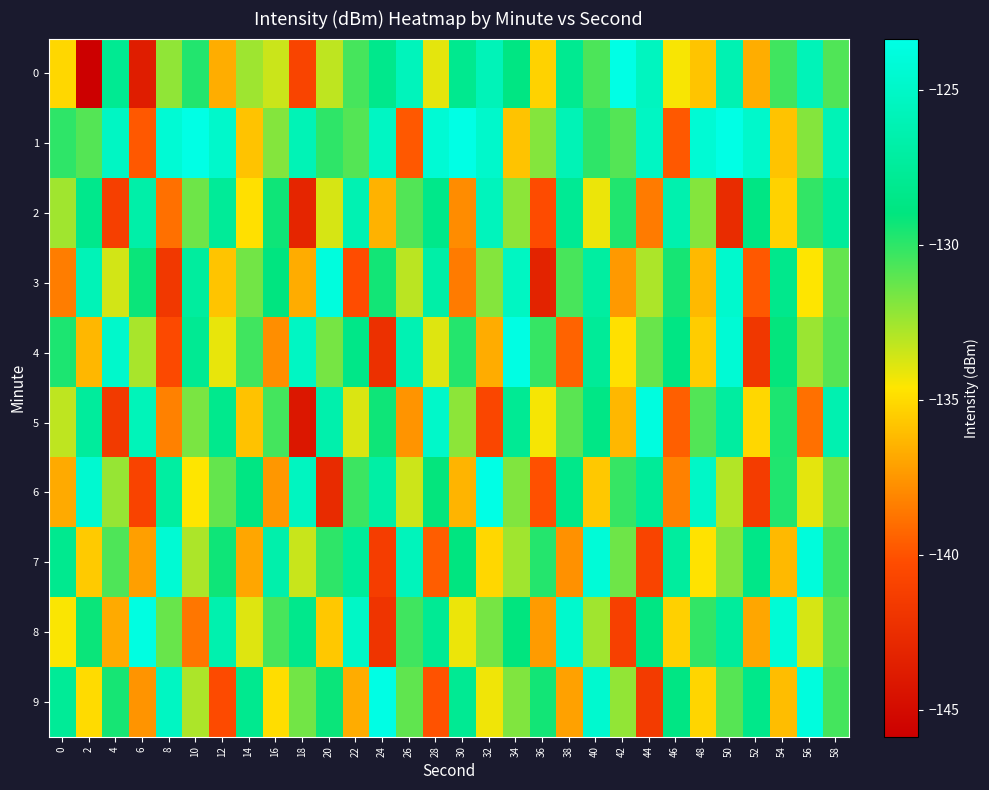

Reading left to right, list all the values displayed in this chart.

0: 0=-135.1	2=-145.9	4=-127.9	6=-143.6	8=-132.2	10=-129.8	12=-136.7	14=-132.5	16=-133.4	18=-140.9	20=-133.2	22=-130.5	24=-128.3	26=-125.7	28=-134.0	30=-128.1	32=-125.8	34=-128.8	36=-135.3	38=-128.0	40=-130.7	42=-123.4	44=-125.4	46=-134.5	48=-135.8	50=-126.2	52=-136.6	54=-130.4	56=-125.8	58=-130.8
1: 0=-130.0	2=-130.9	4=-125.2	6=-139.8	8=-124.3	10=-123.3	12=-124.8	14=-135.9	16=-131.9	18=-125.9	20=-130.0	22=-130.9	24=-125.2	26=-139.8	28=-124.3	30=-123.3	32=-124.8	34=-135.9	36=-131.9	38=-125.9	40=-130.0	42=-130.9	44=-125.2	46=-139.8	48=-124.3	50=-123.3	52=-124.8	54=-135.9	56=-131.9	58=-125.9
2: 0=-132.5	2=-128.3	4=-141.2	6=-126.7	8=-138.9	10=-131.4	12=-127.6	14=-134.8	16=-129.3	18=-143.1	20=-133.7	22=-126.2	24=-136.5	26=-130.8	28=-128.4	30=-137.9	32=-125.6	34=-132.1	36=-140.3	38=-127.8	40=-134.2	42=-129.7	44=-138.5	46=-126.4	48=-131.9	50=-142.6	52=-128.7	54=-135.3	56=-130.1	58=-127.5
3: 0=-138.4	2=-125.9	4=-133.6	6=-129.2	8=-141.7	10=-127.3	12=-135.8	14=-131.5	16=-128.9	18=-136.7	20=-123.8	22=-140.2	24=-129.4	26=-133.1	28=-126.8	30=-138.5	32=-131.9	34=-125.3	36=-143.2	38=-130.6	40=-127.1	42=-137.4	44=-132.8	46=-129.5	48=-136.2	50=-124.7	52=-139.8	54=-128.3	56=-134.6	58=-131.2
4: 0=-129.6	2=-136.3	4=-124.8	6=-132.7	8=-140.5	10=-127.9	12=-134.1	14=-130.4	16=-137.8	18=-125.2	20=-131.6	22=-128.5	24=-142.3	26=-126.1	28=-133.9	30=-129.8	32=-136.7	34=-123.5	36=-130.2	38=-139.4	40=-127.6	42=-134.8	44=-131.3	46=-128.7	48=-135.5	50=-124.3	52=-141.8	54=-129.1	56=-132.4	58=-130.9
5: 0=-133.2	2=-127.4	4=-141.6	6=-125.8	8=-138.3	10=-131.7	12=-128.2	14=-135.9	16=-130.5	18=-144.1	20=-126.5	22=-133.8	24=-129.3	26=-137.6	28=-124.9	30=-132.1	32=-140.7	34=-127.8	36=-134.4	38=-131.0	40=-128.6	42=-136.3	44=-123.7	46=-139.5	48=-130.8	50=-127.2	52=-135.1	54=-129.6	56=-138.9	58=-126.3
6: 0=-136.8	2=-124.5	4=-132.3	6=-140.9	8=-127.1	10=-134.6	12=-131.2	14=-128.8	16=-137.5	18=-125.4	20=-142.7	22=-130.3	24=-126.9	26=-133.5	28=-129.1	30=-136.4	32=-123.2	34=-131.8	36=-140.1	38=-128.4	40=-135.7	42=-130.2	44=-127.6	46=-138.3	48=-125.0	50=-132.9	52=-141.4	54=-129.7	56=-134.0	58=-131.5
7: 0=-128.1	2=-135.6	4=-130.7	6=-137.2	8=-124.4	10=-132.8	12=-129.3	14=-136.9	16=-126.6	18=-133.4	20=-130.0	22=-127.5	24=-141.3	26=-125.7	28=-139.6	30=-128.9	32=-135.1	34=-132.5	36=-129.8	38=-137.7	40=-124.1	42=-131.4	44=-140.8	46=-127.3	48=-134.7	50=-131.9	52=-128.5	54=-136.2	56=-123.9	58=-130.4
8: 0=-134.5	2=-129.2	4=-136.8	6=-123.6	8=-131.3	10=-138.7	12=-126.4	14=-133.9	16=-130.6	18=-128.3	20=-135.7	22=-125.1	24=-142.0	26=-130.4	28=-127.8	30=-134.2	32=-131.6	34=-129.0	36=-137.3	38=-124.7	40=-132.5	42=-141.1	44=-128.8	46=-135.4	48=-130.1	50=-127.4	52=-136.9	54=-124.2	56=-133.7	58=-131.0
9: 0=-127.7	2=-135.0	4=-129.5	6=-137.6	8=-125.3	10=-132.8	12=-140.4	14=-128.1	16=-134.9	18=-131.5	20=-129.2	22=-136.7	24=-123.4	26=-131.1	28=-140.0	30=-127.9	32=-134.3	34=-131.8	36=-129.4	38=-137.1	40=-124.6	42=-132.2	44=-141.5	46=-128.7	48=-135.2	50=-130.9	52=-128.4	54=-136.1	56=-123.8	58=-130.5